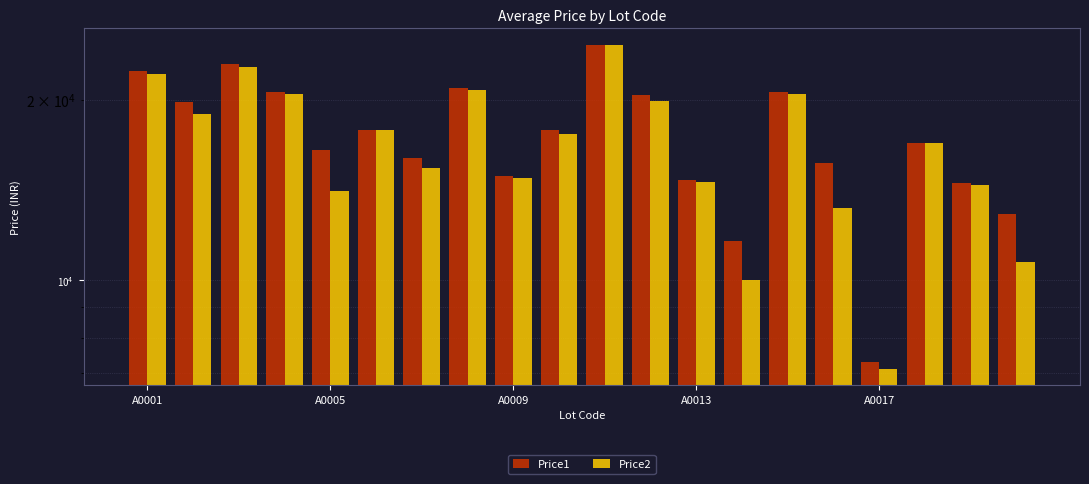

What is the value of the Price1 bar at the 15th from the left?

20598